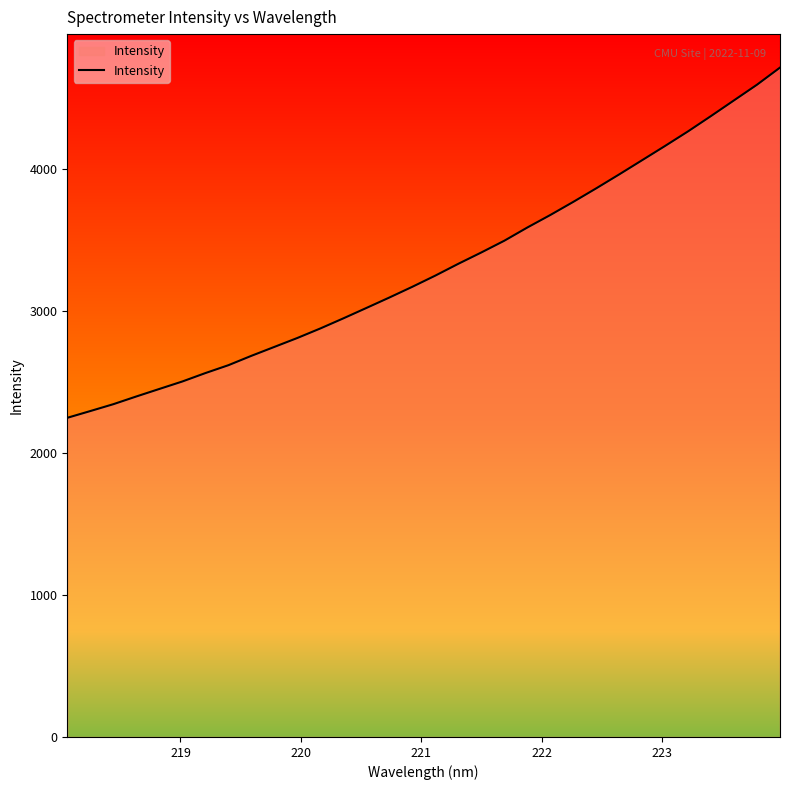

What is the maximum value shown in the chart?

4717.6